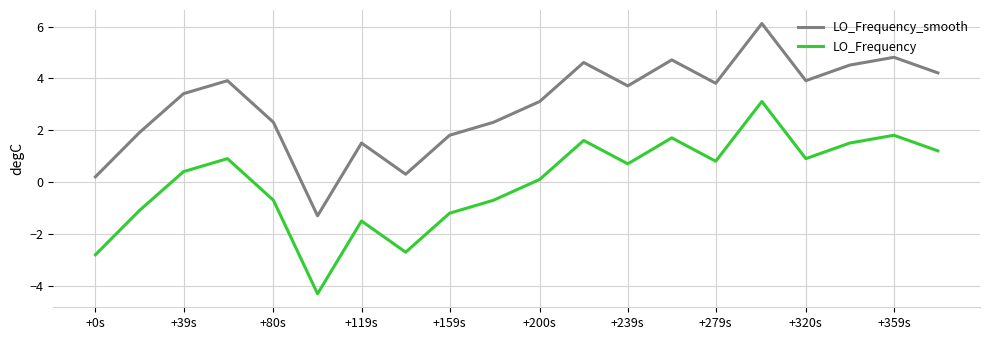

What is the minimum value for LO_Frequency_smooth?

-1.3